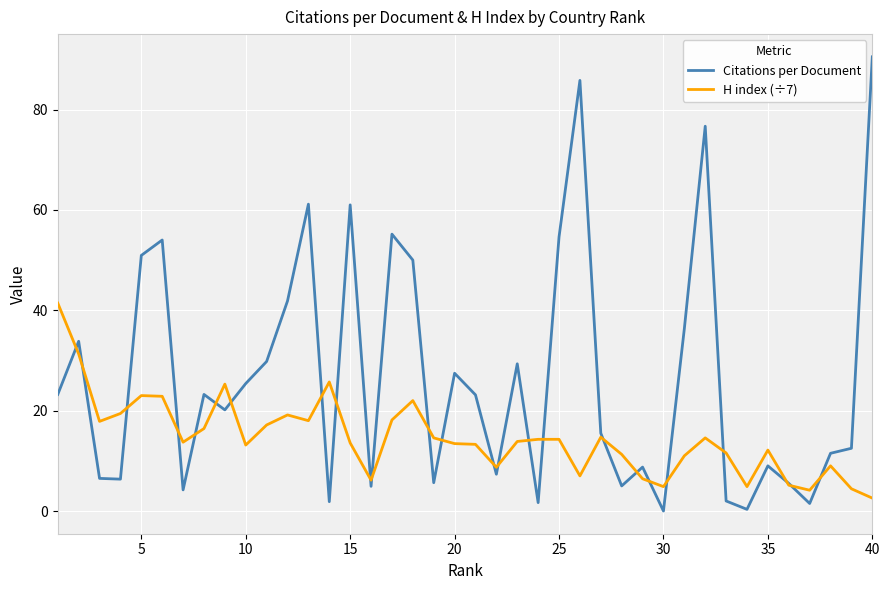

Which series has the widest spread of values?

Citations per Document